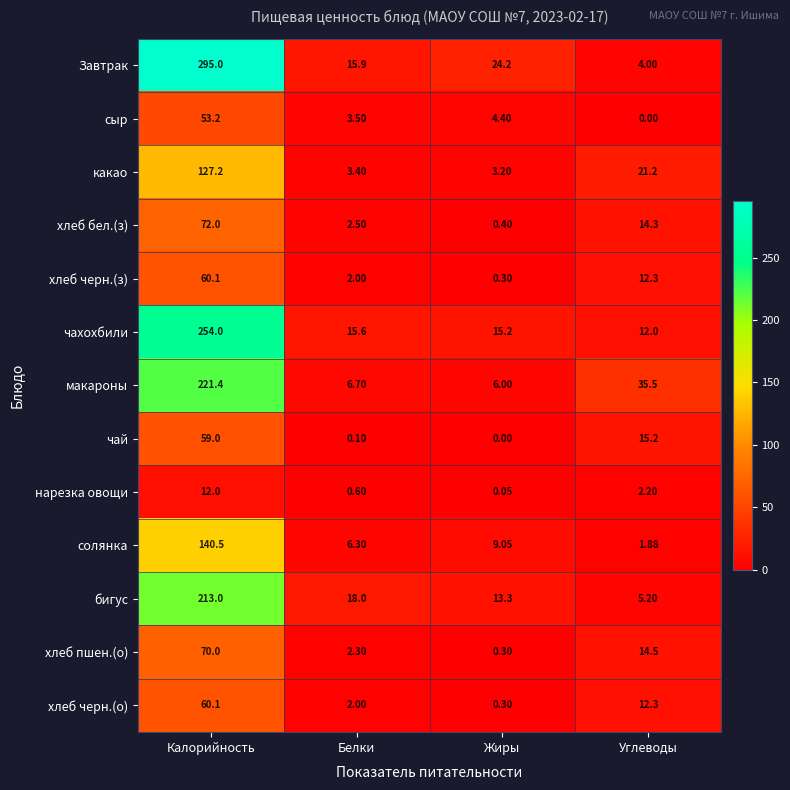

Which series has the widest spread of values?

Завтрак